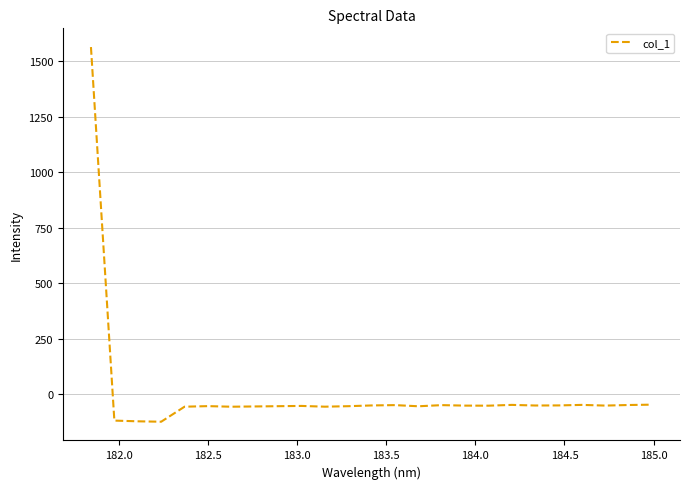

What is the difference between the second highest and minimum values?

76.8